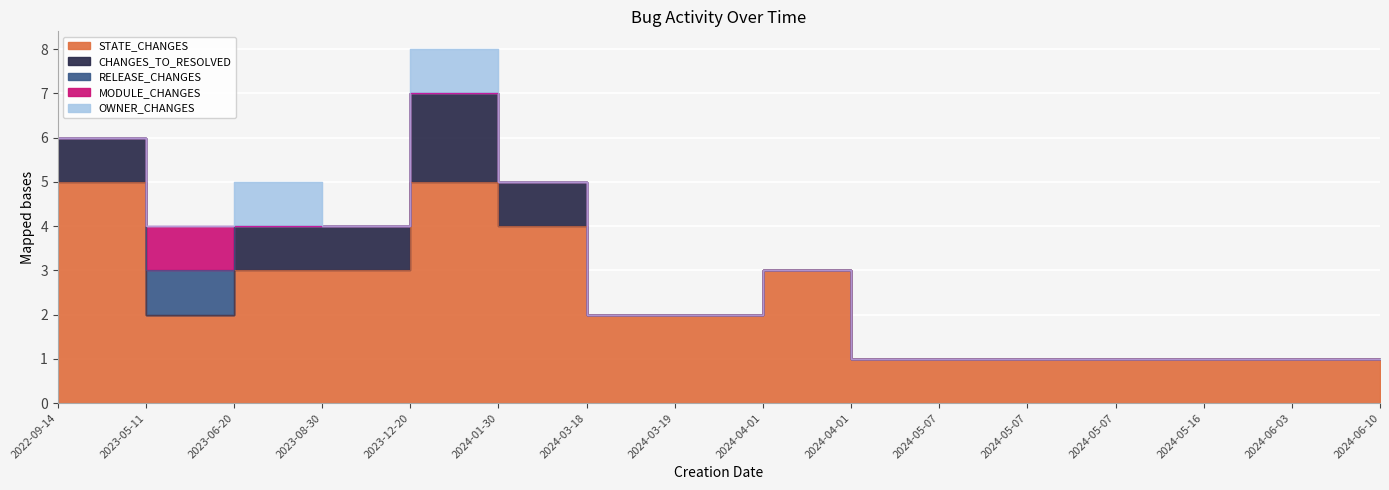

Where does the STATE_CHANGES series first go above 2?

2022-09-14